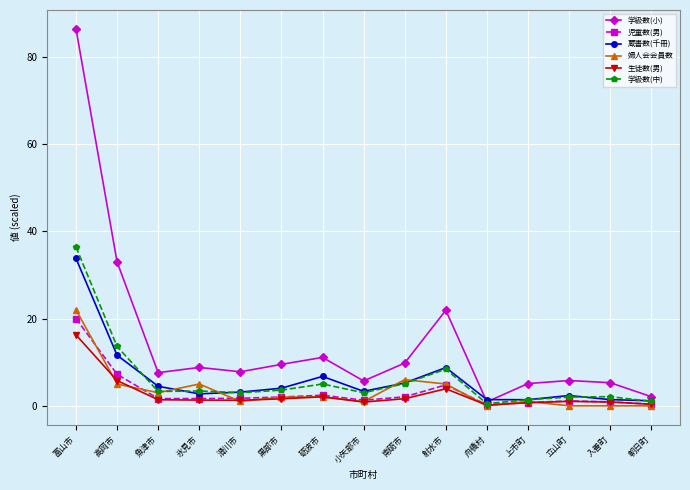

What is the spread (max minus min) of values at 滑川市?

6.8